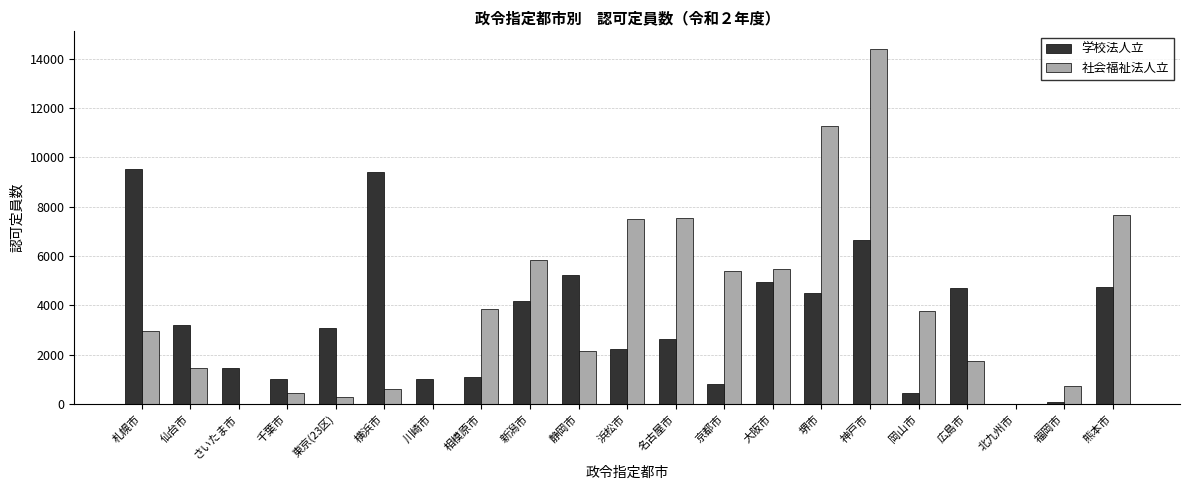

What is the sum of all 学校法人立 values?

71020